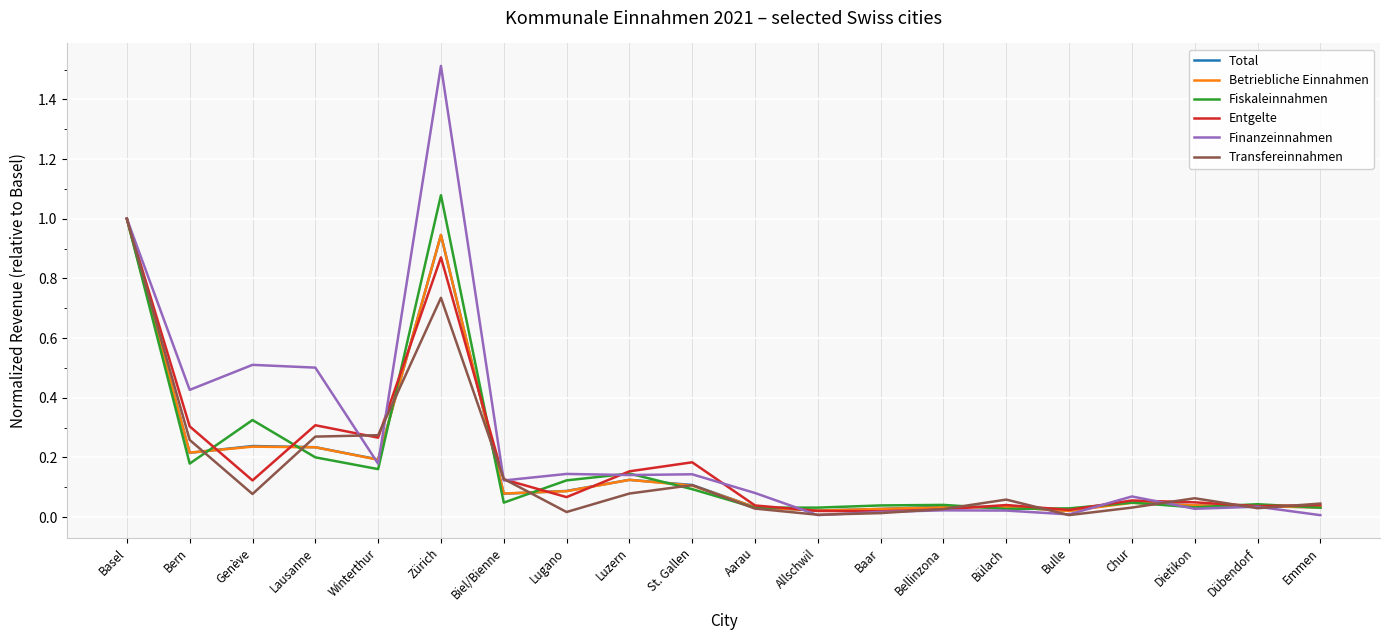

Which series has the largest total across all categories?

Finanzeinnahmen